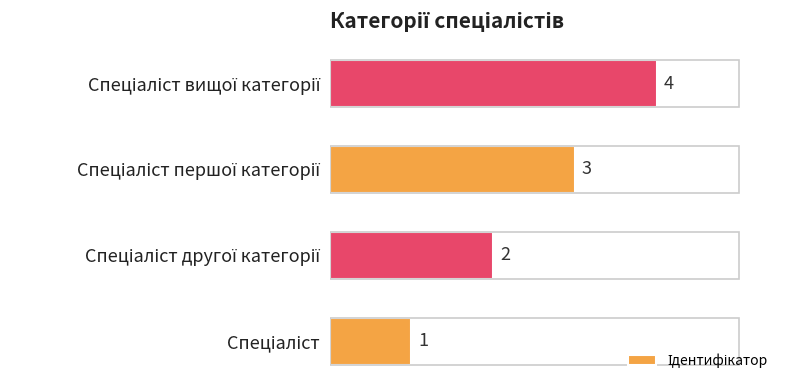

How many values are between 2 and 4?

3